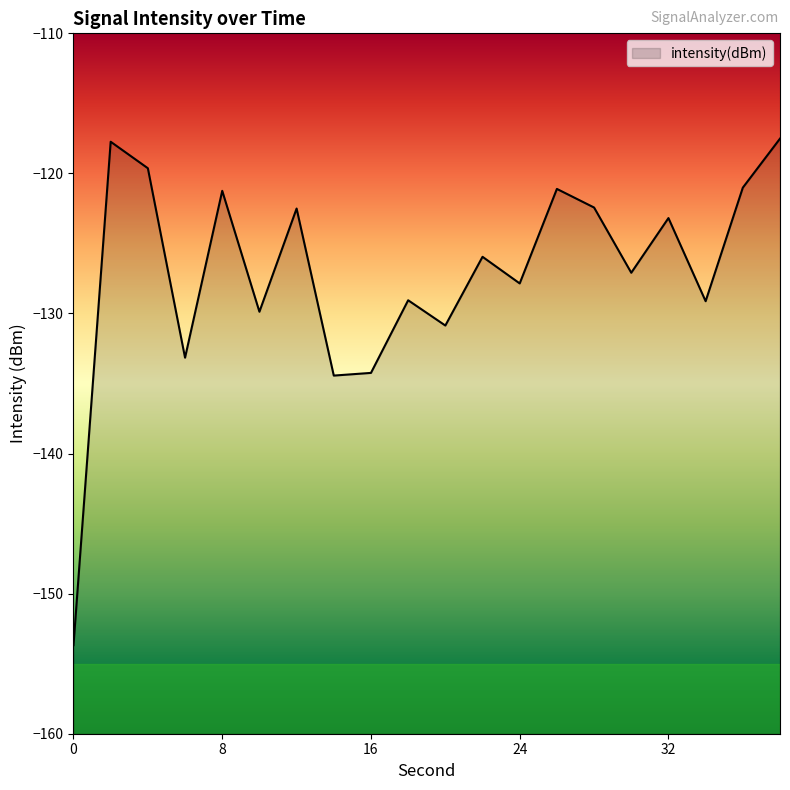

What is the sum of the values at 20 and 4?

-250.5